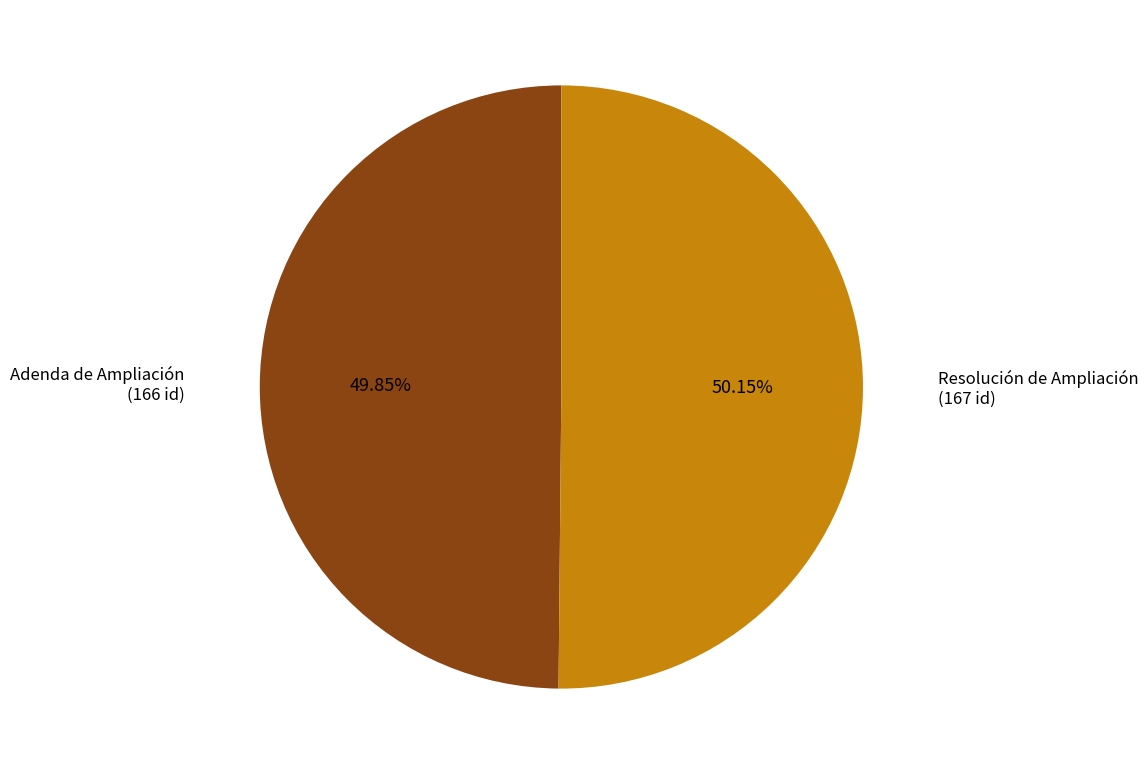

Does any single category account for the majority?

Yes